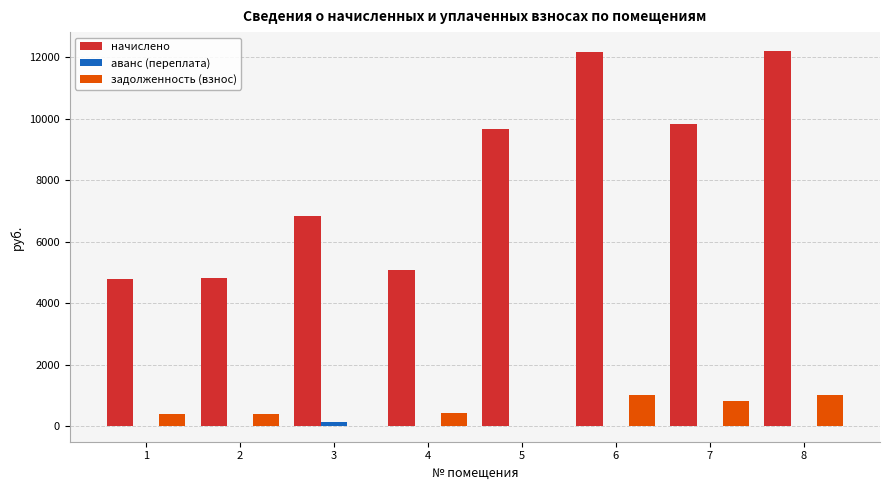

Between 3 and 6, which series saw the biggest shift?

начислено